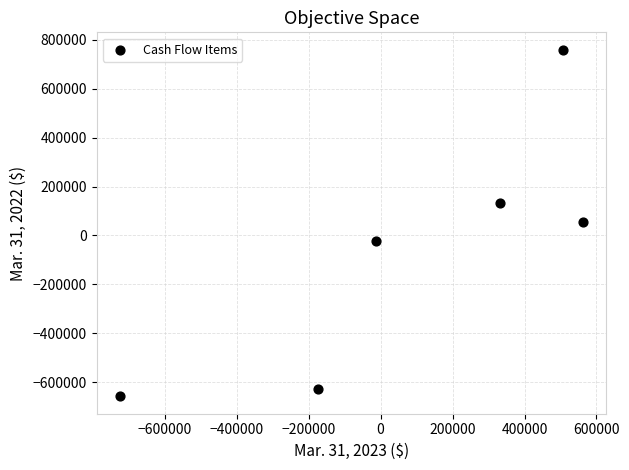

What is the average X value?

81745